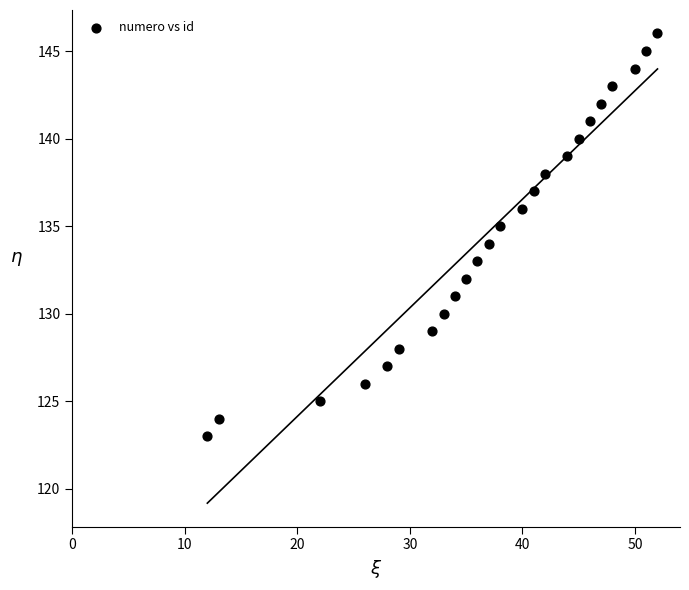

What is the range of Y values (max minus min)?

23